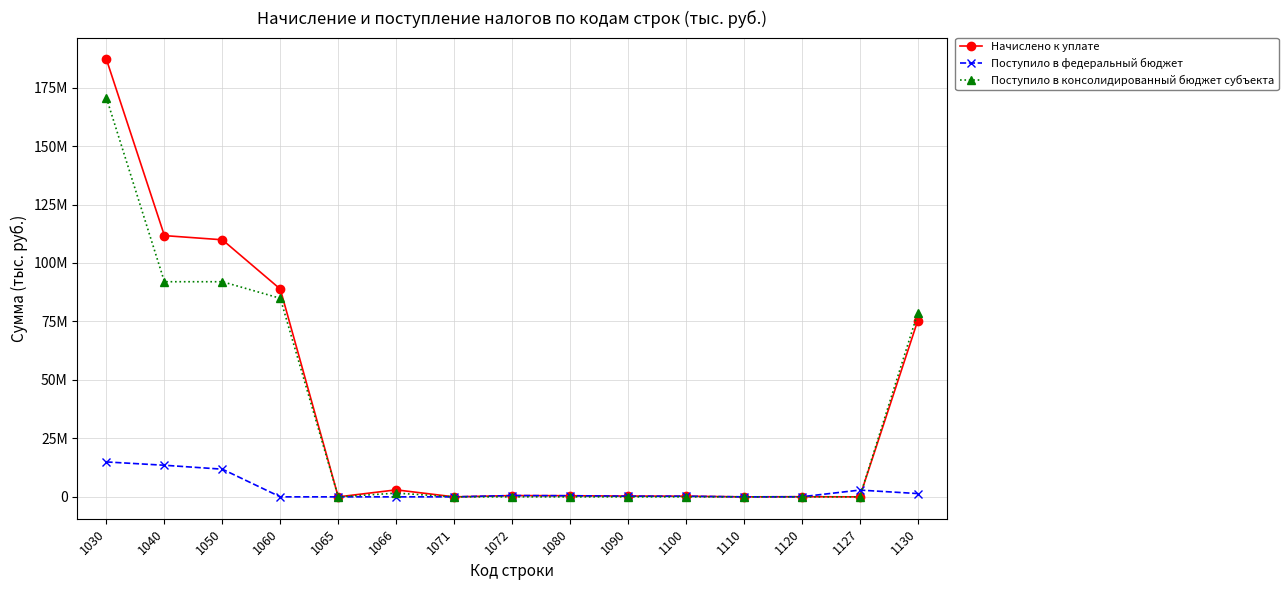

Rank the series at 1130 from lowest to highest value.

Поступило в федеральный бюджет, Начислено к уплате, Поступило в консолидированный бюджет субъекта